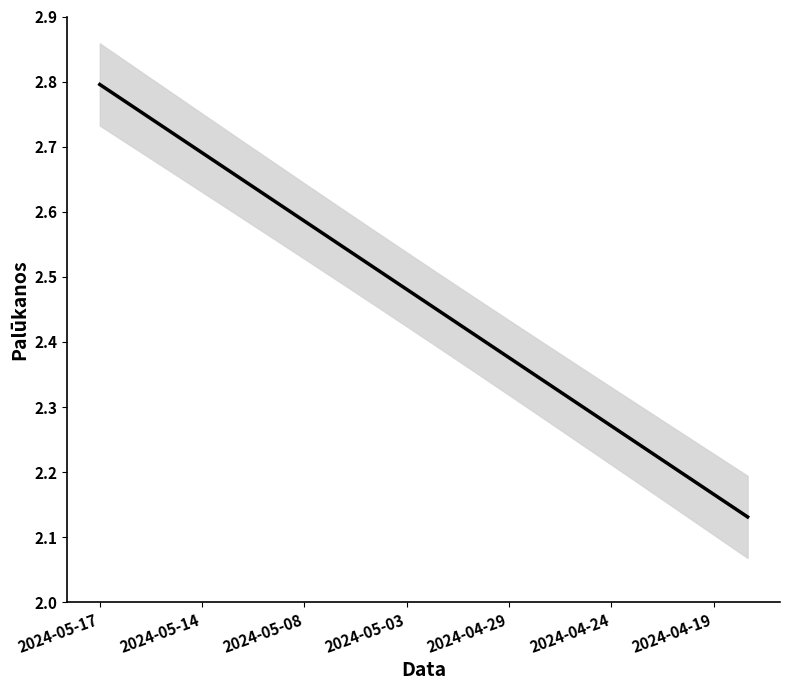

Is this an area chart (filled region under the line)?

No